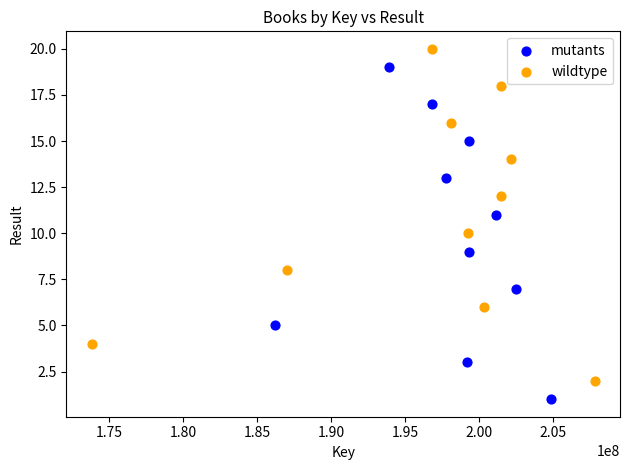

Which series reaches the minimum Y coordinate?

mutants